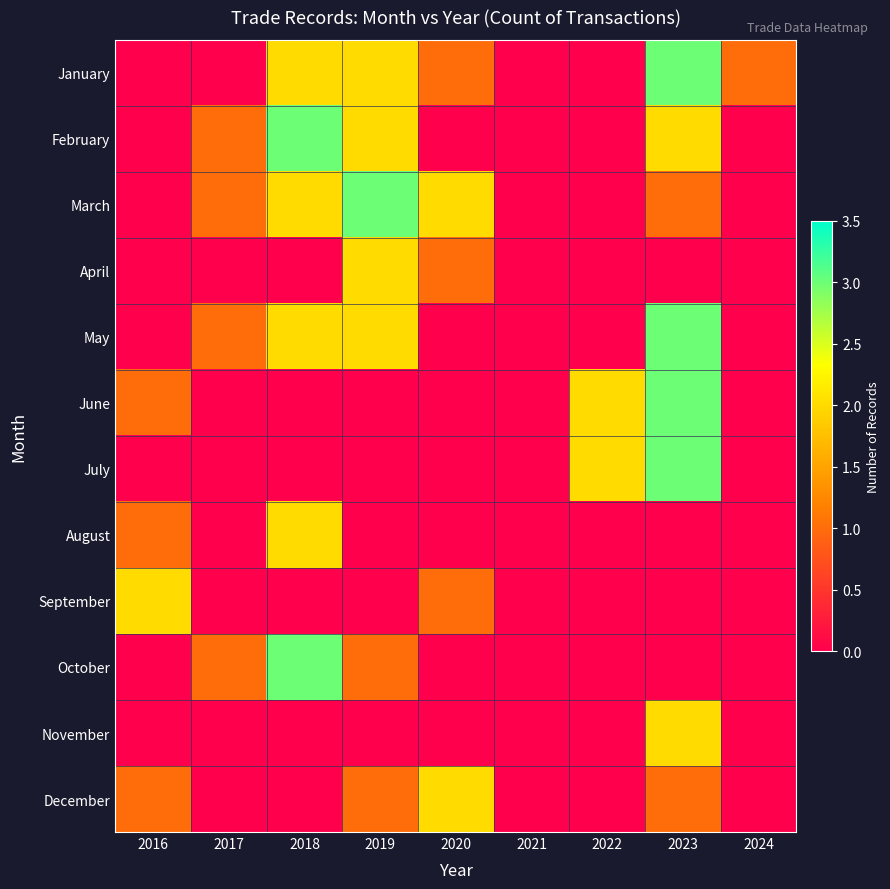

Reading left to right, what are all the values shown in this chart?

January: 2016=0	2017=0	2018=2	2019=2	2020=1	2021=0	2022=0	2023=3	2024=1
February: 2016=0	2017=1	2018=3	2019=2	2020=0	2021=0	2022=0	2023=2	2024=0
March: 2016=0	2017=1	2018=2	2019=3	2020=2	2021=0	2022=0	2023=1	2024=0
April: 2016=0	2017=0	2018=0	2019=2	2020=1	2021=0	2022=0	2023=0	2024=0
May: 2016=0	2017=1	2018=2	2019=2	2020=0	2021=0	2022=0	2023=3	2024=0
June: 2016=1	2017=0	2018=0	2019=0	2020=0	2021=0	2022=2	2023=3	2024=0
July: 2016=0	2017=0	2018=0	2019=0	2020=0	2021=0	2022=2	2023=3	2024=0
August: 2016=1	2017=0	2018=2	2019=0	2020=0	2021=0	2022=0	2023=0	2024=0
September: 2016=2	2017=0	2018=0	2019=0	2020=1	2021=0	2022=0	2023=0	2024=0
October: 2016=0	2017=1	2018=3	2019=1	2020=0	2021=0	2022=0	2023=0	2024=0
November: 2016=0	2017=0	2018=0	2019=0	2020=0	2021=0	2022=0	2023=2	2024=0
December: 2016=1	2017=0	2018=0	2019=1	2020=2	2021=0	2022=0	2023=1	2024=0